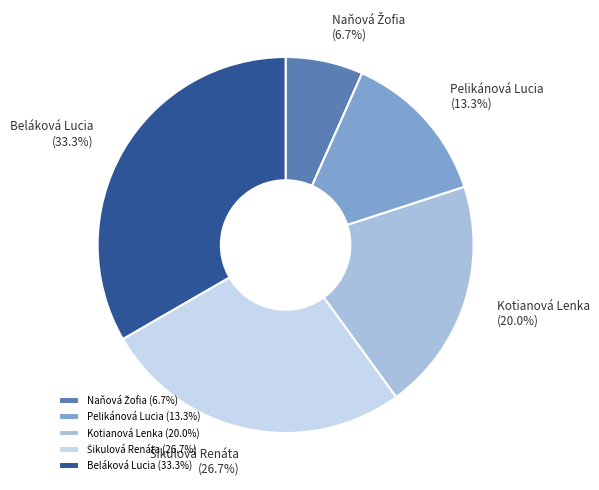

Is there a majority slice in this chart?

No